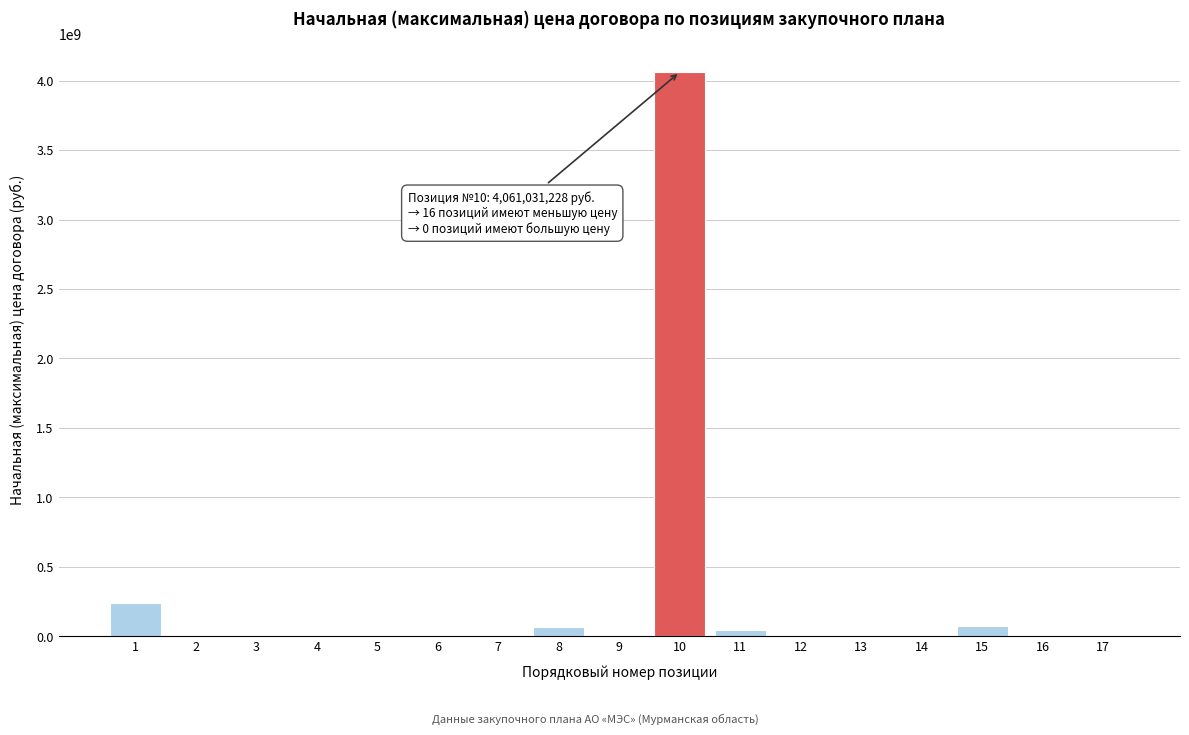

What is the maximum value shown in the chart?

4061031228